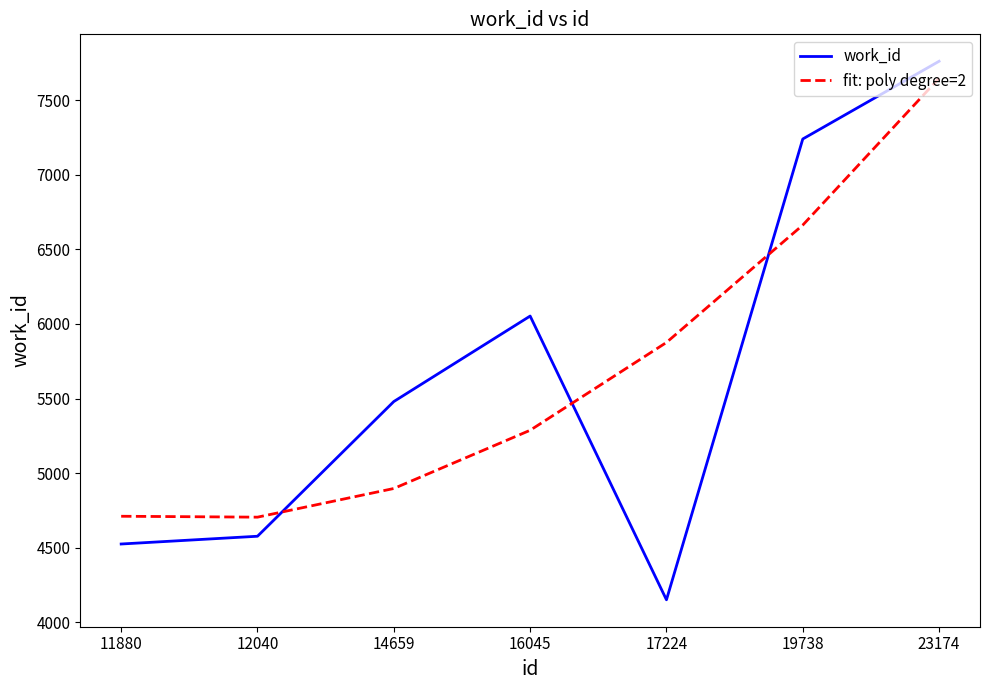

At how many categories does at least one series exceed 5164?

5